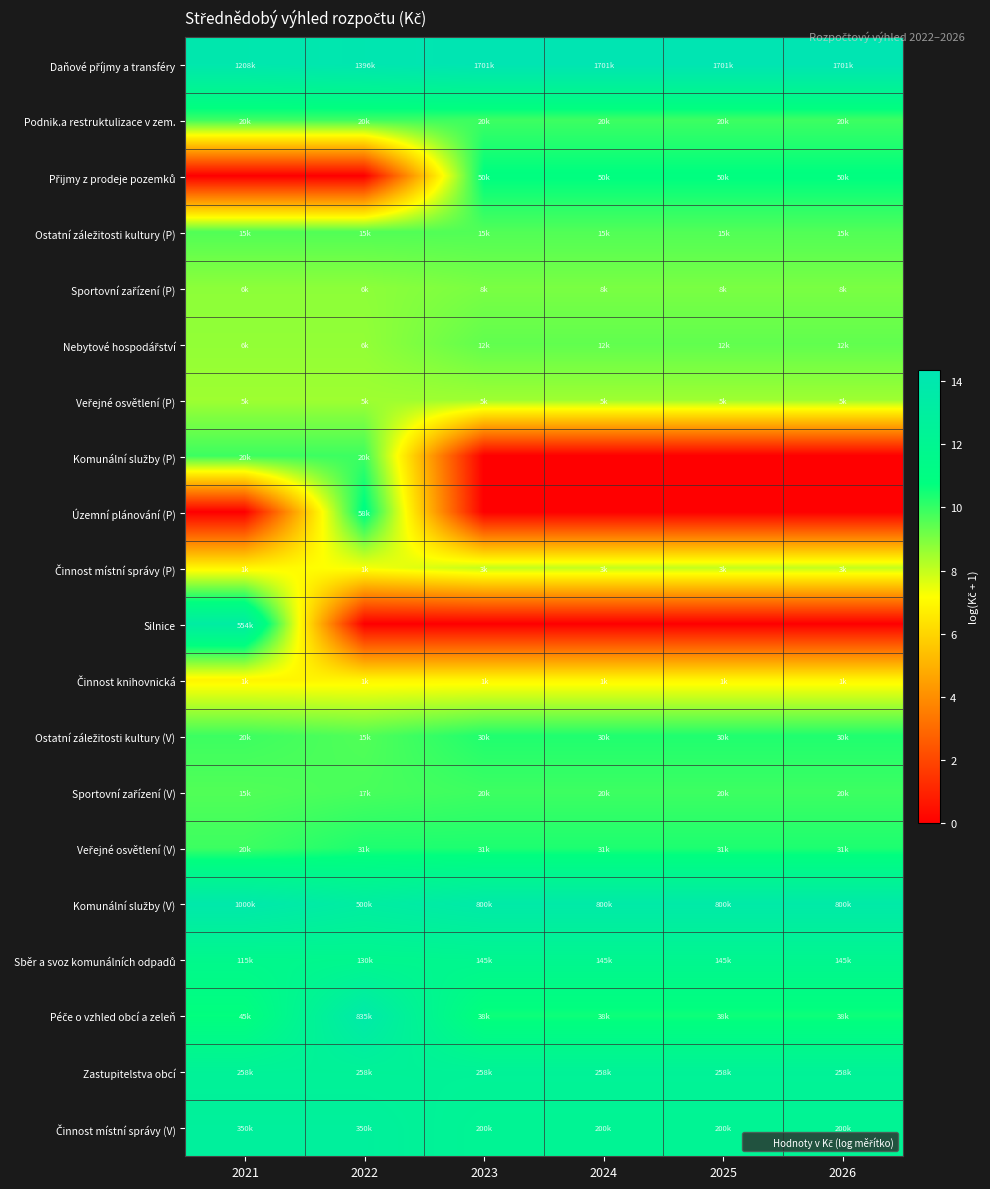

Rank the series by their maximum value, from lowest to highest.

Činnost knihovnická, Činnost místní správy (P), Veřejné osvětlení (P), Sportovní zařízení (P), Nebytové hospodářství, Ostatní záležitosti kultury (P), Podnik.a restruktulizace v zem., Komunální služby (P), Sportovní zařízení (V), Ostatní záležitosti kultury (V), Veřejné osvětlení (V), Přijmy z prodeje pozemků, Územní plánování (P), Sběr a svoz komunálních odpadů, Zastupitelstva obcí, Činnost místní správy (V), Silnice, Péče o vzhled obcí a zeleň, Komunální služby (V), Daňové příjmy a transféry